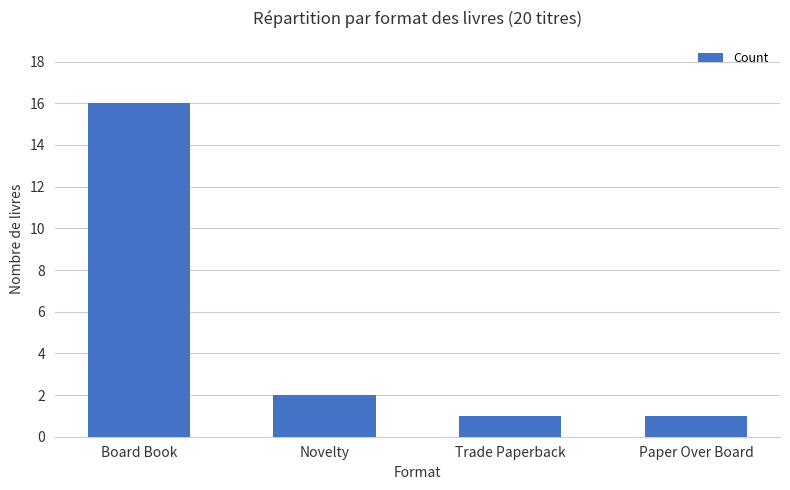

What is the difference between the values at Board Book and Novelty?

14